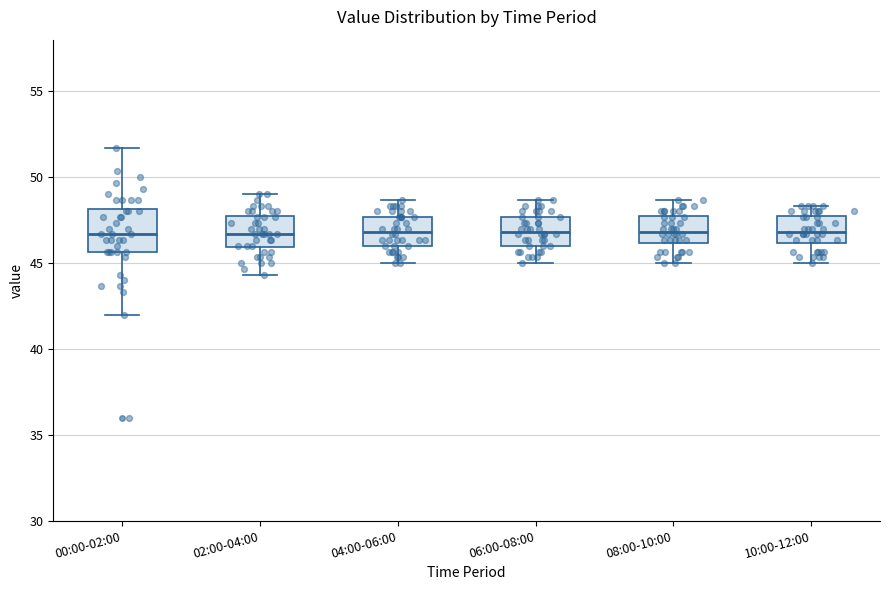

Reading left to right, read every box against the y-axis: the position of its median line, the range the box covers, and the ends of its whiskers. The values are not printed on the chart, so give them approximately, as read against the axis.

00:00-02:00: median 46.5, box 45.5 to 48.0, whiskers 42.0 to 51.5
02:00-04:00: median 46.5, box 46.0 to 48.0, whiskers 44.5 to 49.0
04:00-06:00: median 47.0, box 46.0 to 47.5, whiskers 45.0 to 48.5
06:00-08:00: median 47.0, box 46.0 to 47.5, whiskers 45.0 to 48.5
08:00-10:00: median 47.0, box 46.0 to 48.0, whiskers 45.0 to 48.5
10:00-12:00: median 47.0, box 46.0 to 48.0, whiskers 45.0 to 48.5